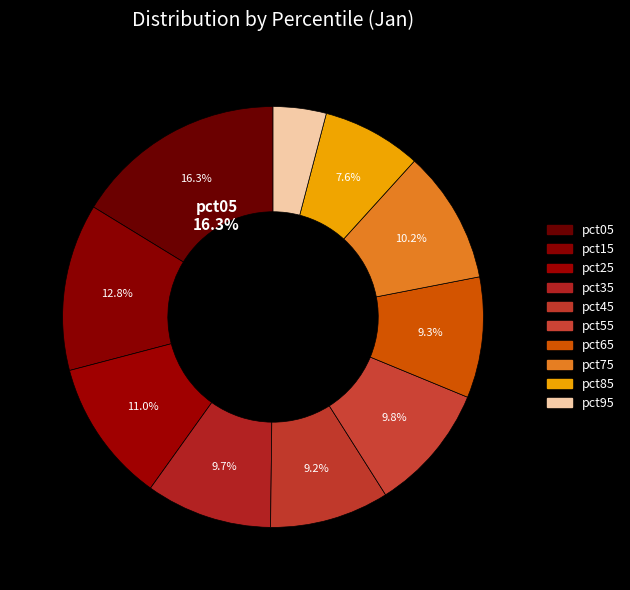

Rank the categories by value from highest to lowest.

pct05, pct15, pct25, pct75, pct55, pct35, pct65, pct45, pct85, pct95